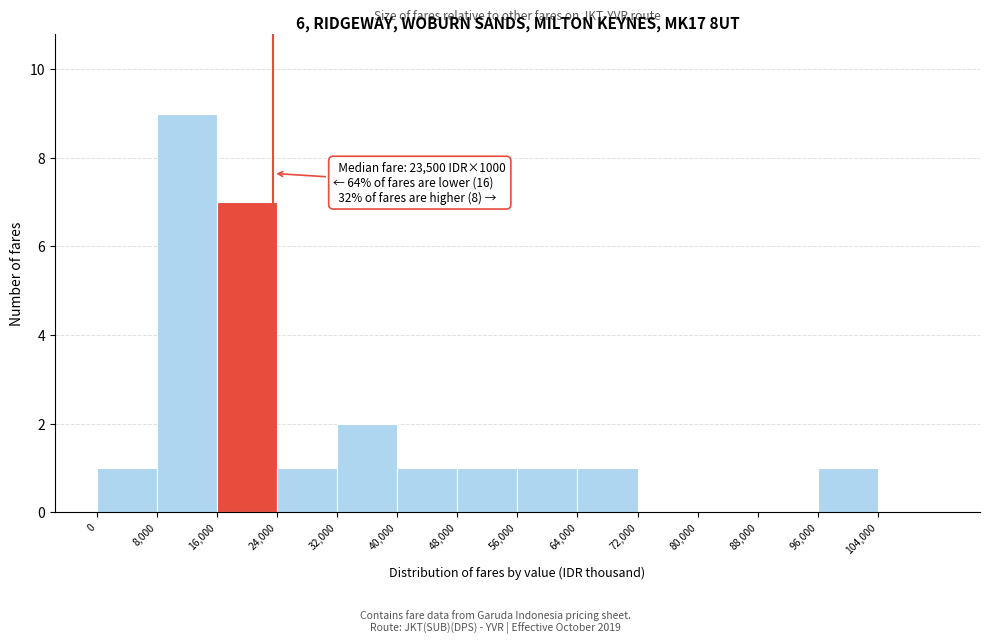

Which range on the x-axis has the tallest bar?

8000 to 16000